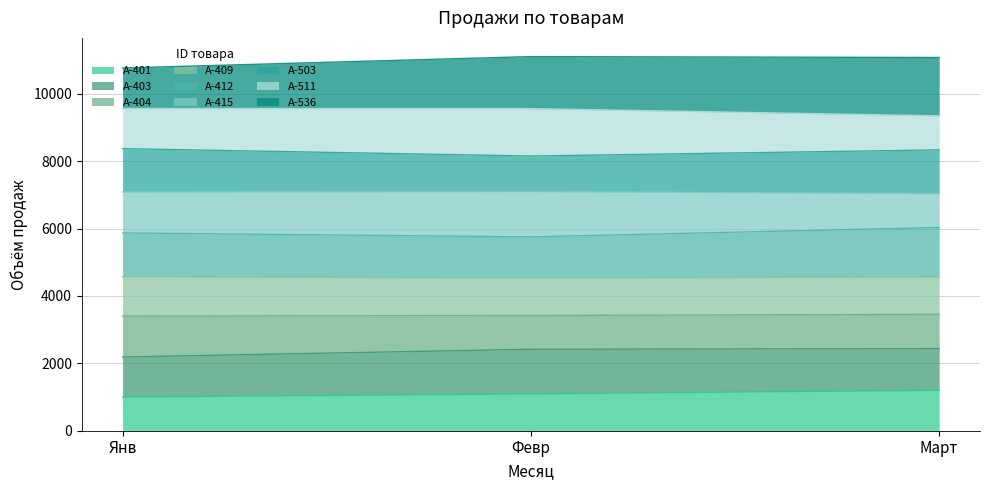

Rank the categories by A-412 value from highest to lowest.

Март, Янв, Февр